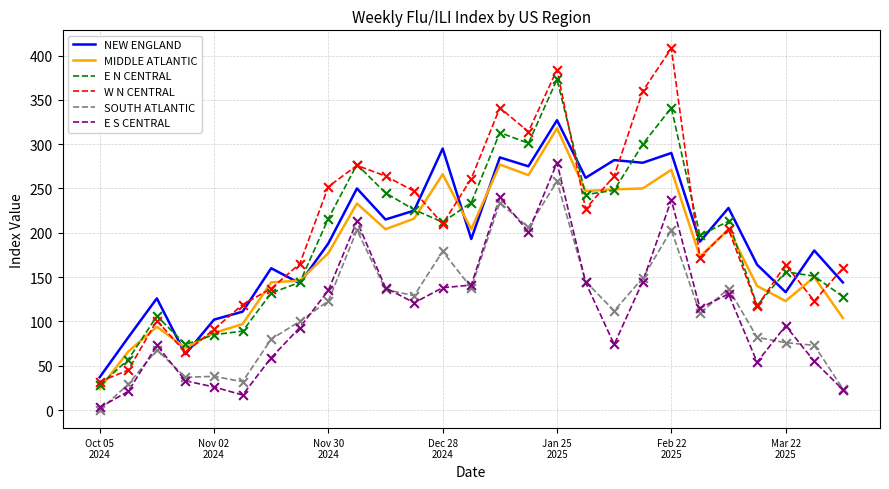

Which series has the largest total across all categories?

W N CENTRAL